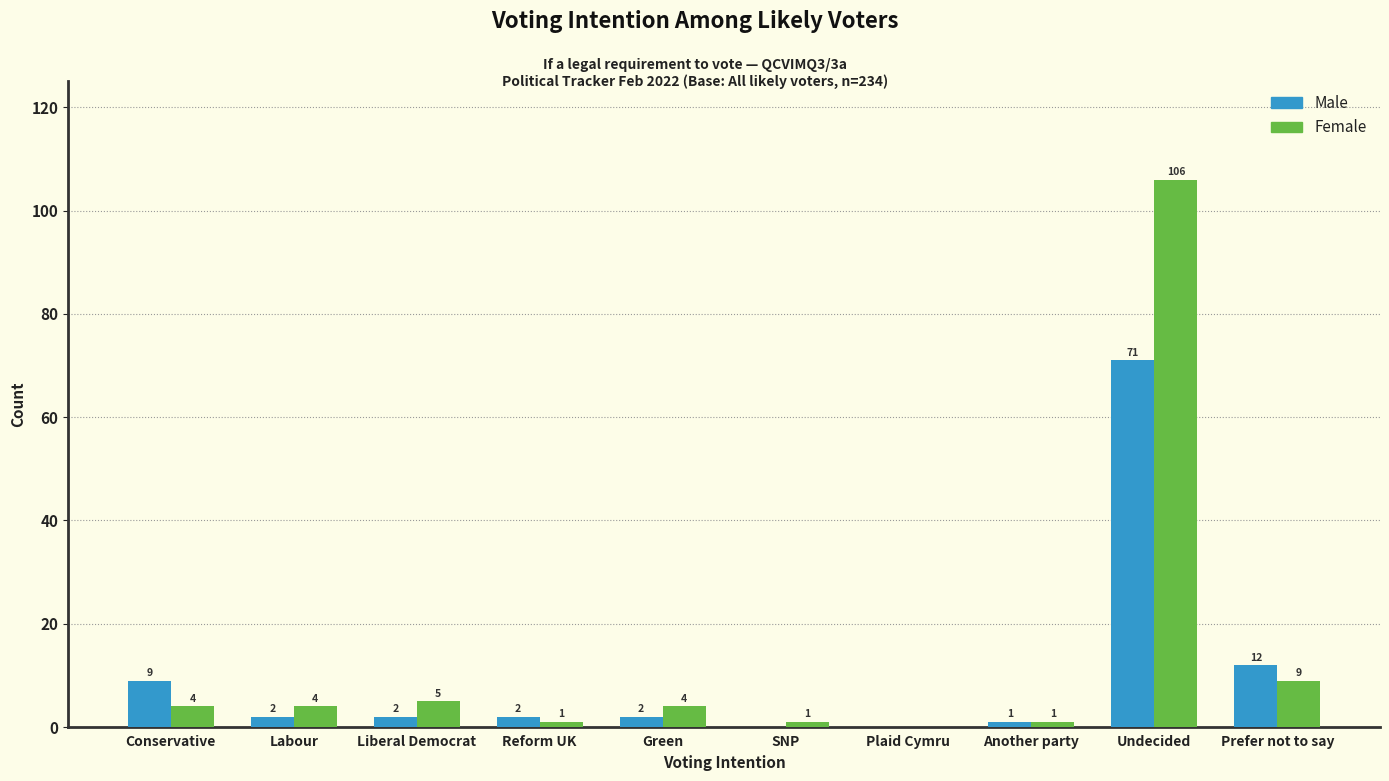

Reading right to left, what are all the values shown in this chart?

Male: Prefer not to say=12	Undecided=71	Another party=1	Plaid Cymru=0	SNP=0	Green=2	Reform UK=2	Liberal Democrat=2	Labour=2	Conservative=9
Female: Prefer not to say=9	Undecided=106	Another party=1	Plaid Cymru=0	SNP=1	Green=4	Reform UK=1	Liberal Democrat=5	Labour=4	Conservative=4